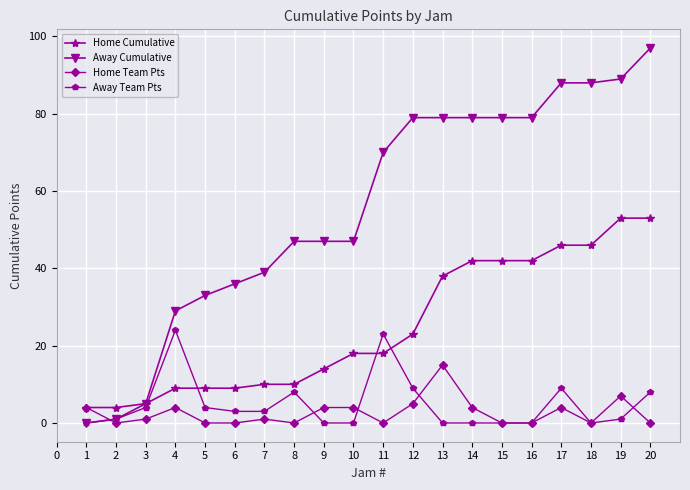

Which series changed the most between 9 and 16?

Away Cumulative